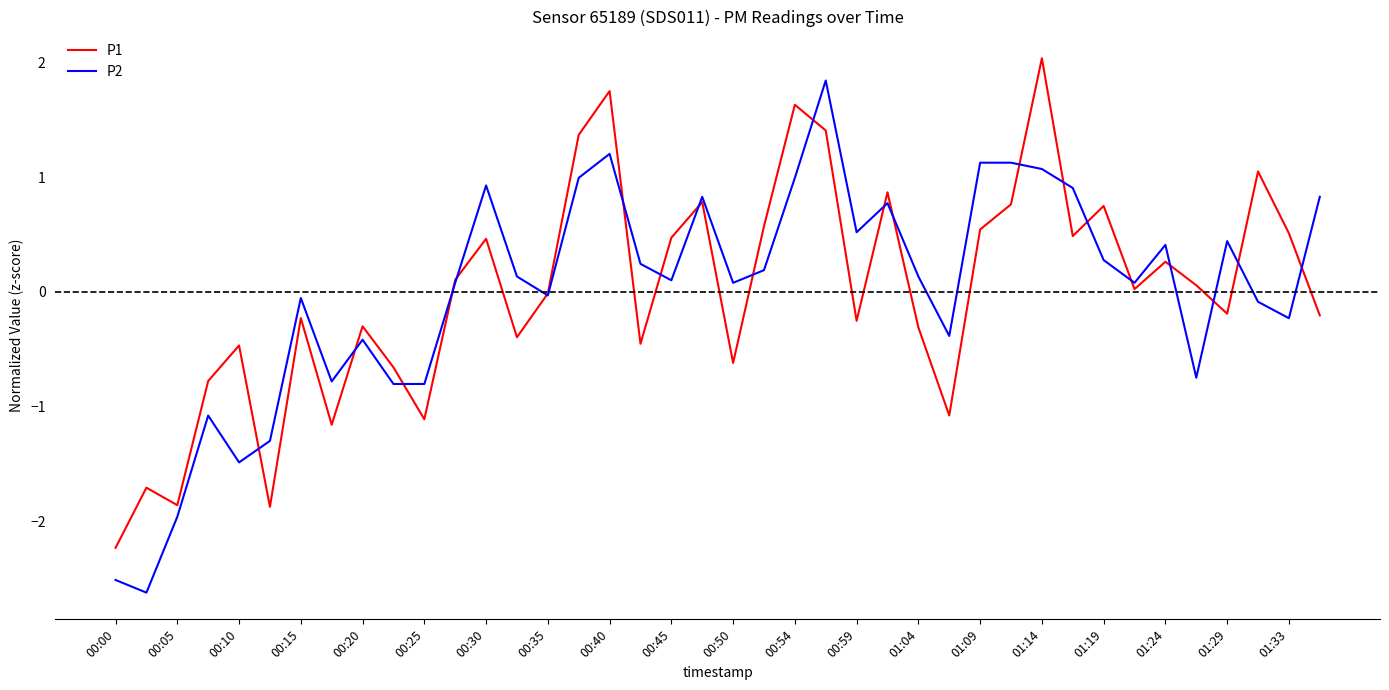

True or false: P2 has more than 2 interior local peaks.

True